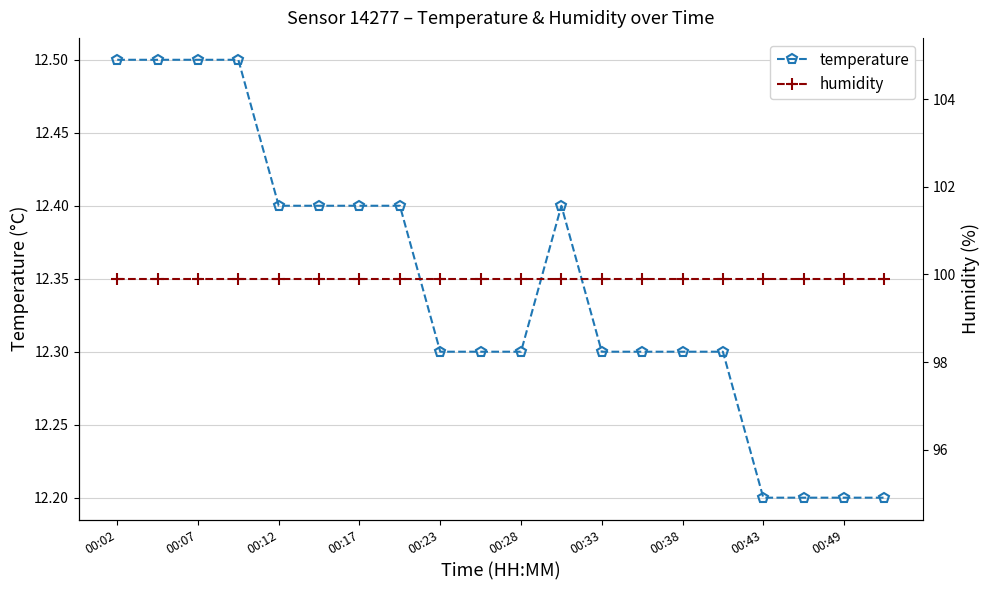

How many interior local peaks does the temperature series have?

1